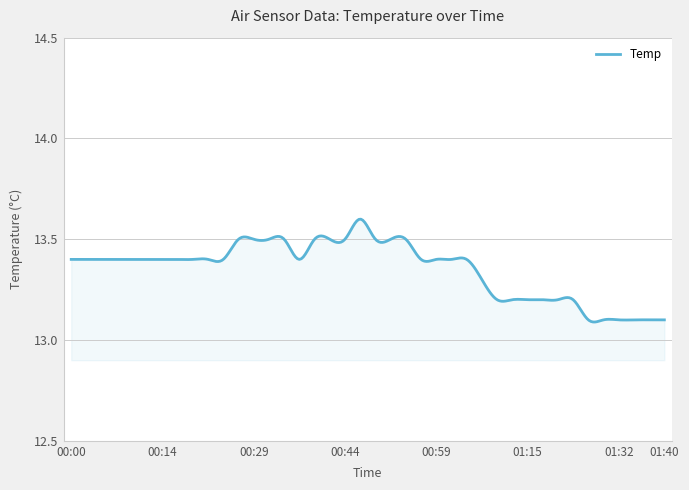

What is the difference between the maximum and minimum values?

0.5